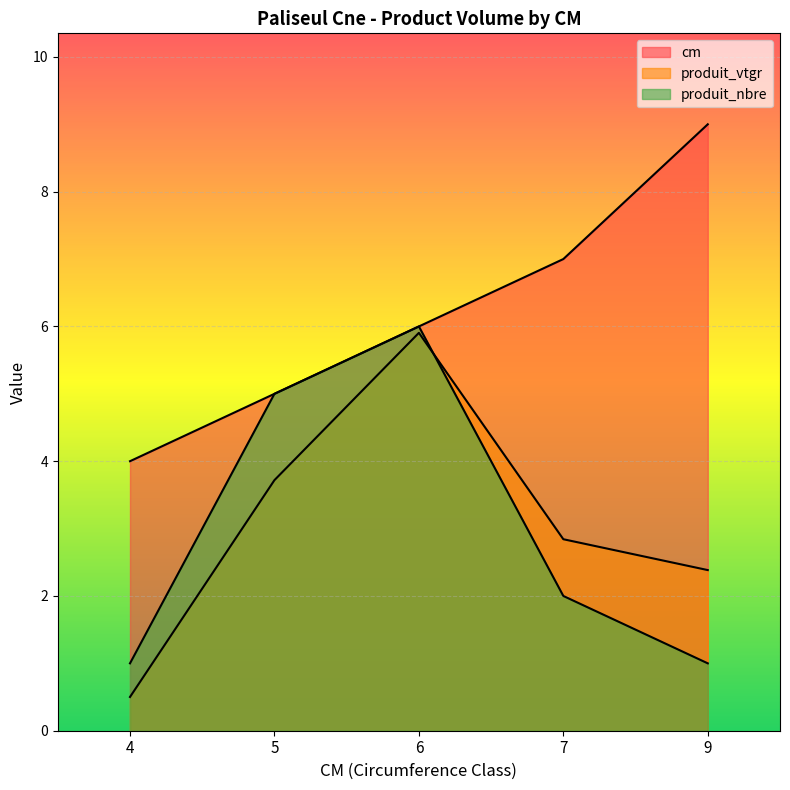

Which series has the largest range (max minus min)?

produit_vtgr